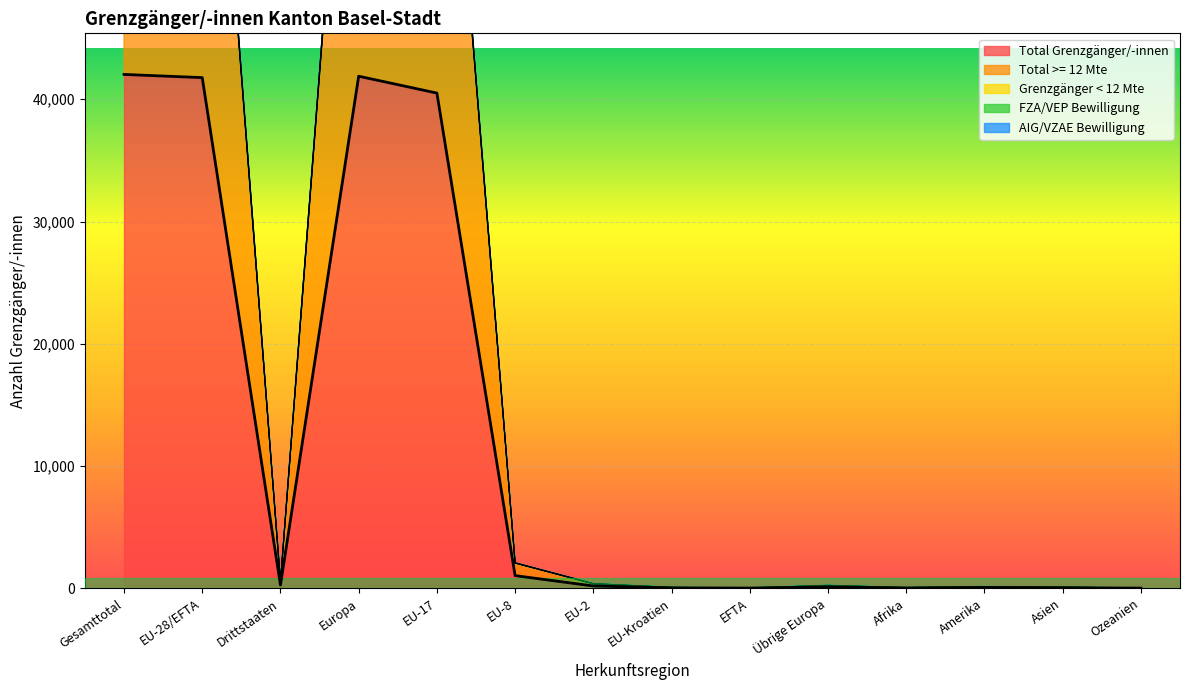

What is the difference between the maximum and minimum values in the Grenzgänger < 12 Mte series?

84422